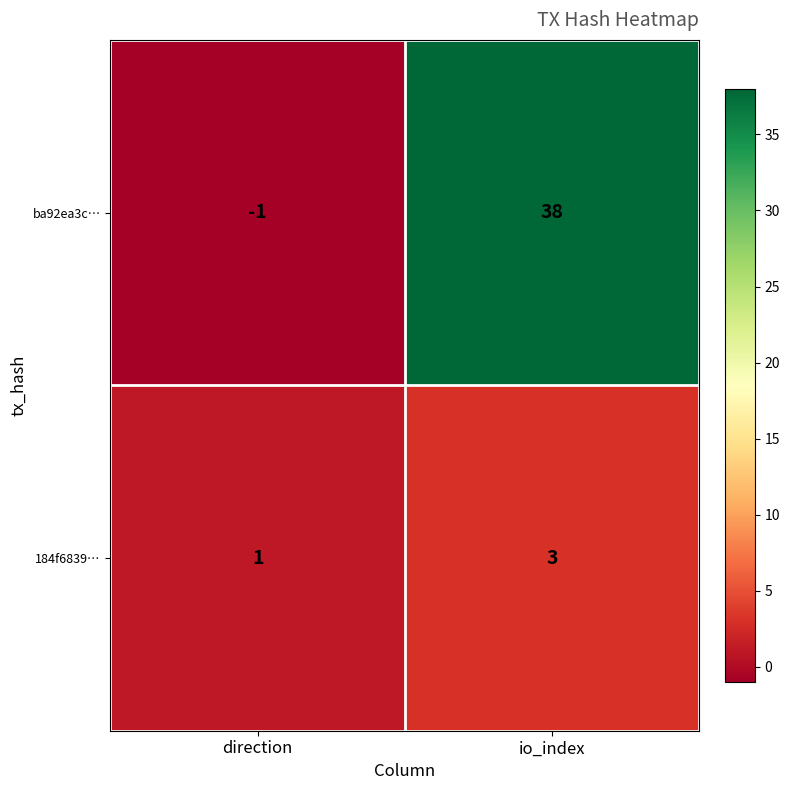

Count the number of categories in the chart.

2